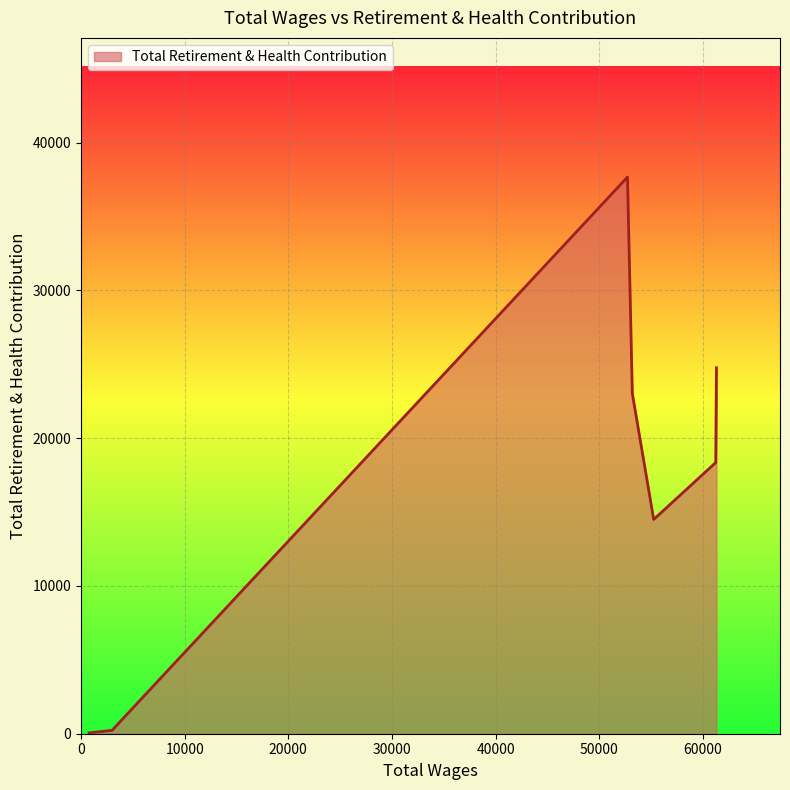

What is the greatest value displayed?

37677